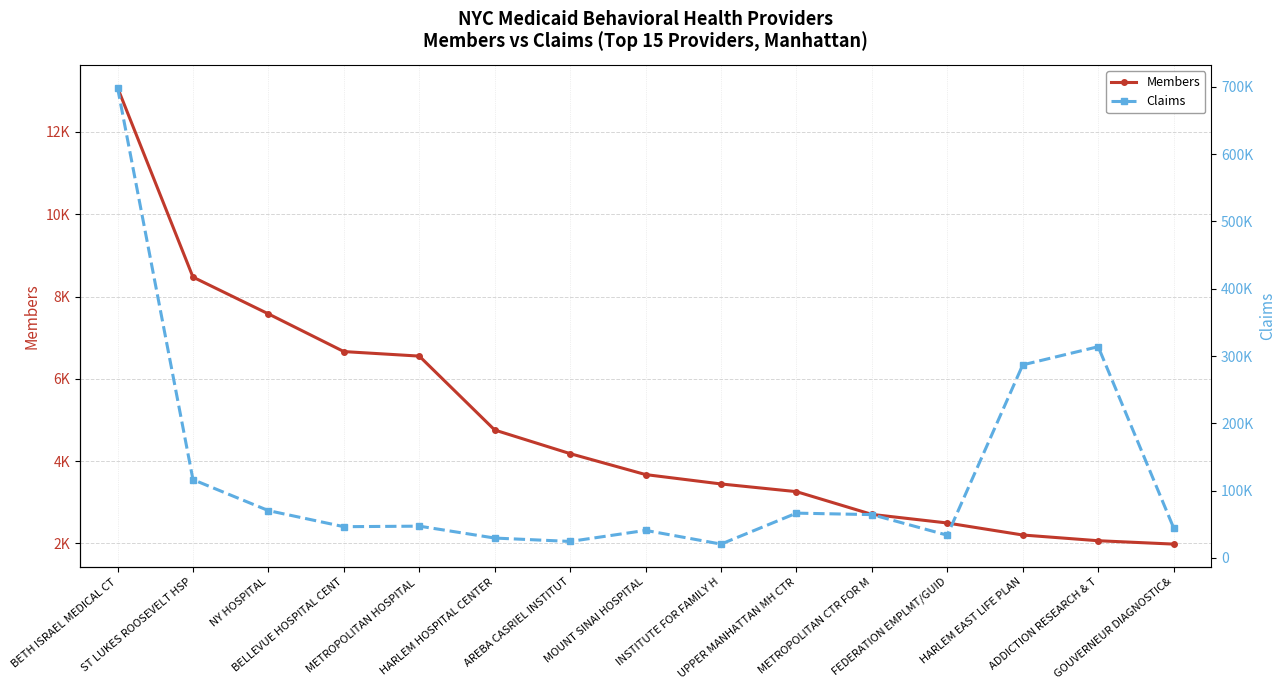

Reading left to right, extract all data points from this chart.

Members: 13078	8472	7578	6662	6552	4755	4181	3672	3444	3257	2704	2495	2203	2064	1982
Claims: 698807	116397	70370	46472	47267	29592	24556	40974	20607	66608	64409	33830	286913	313897	44735